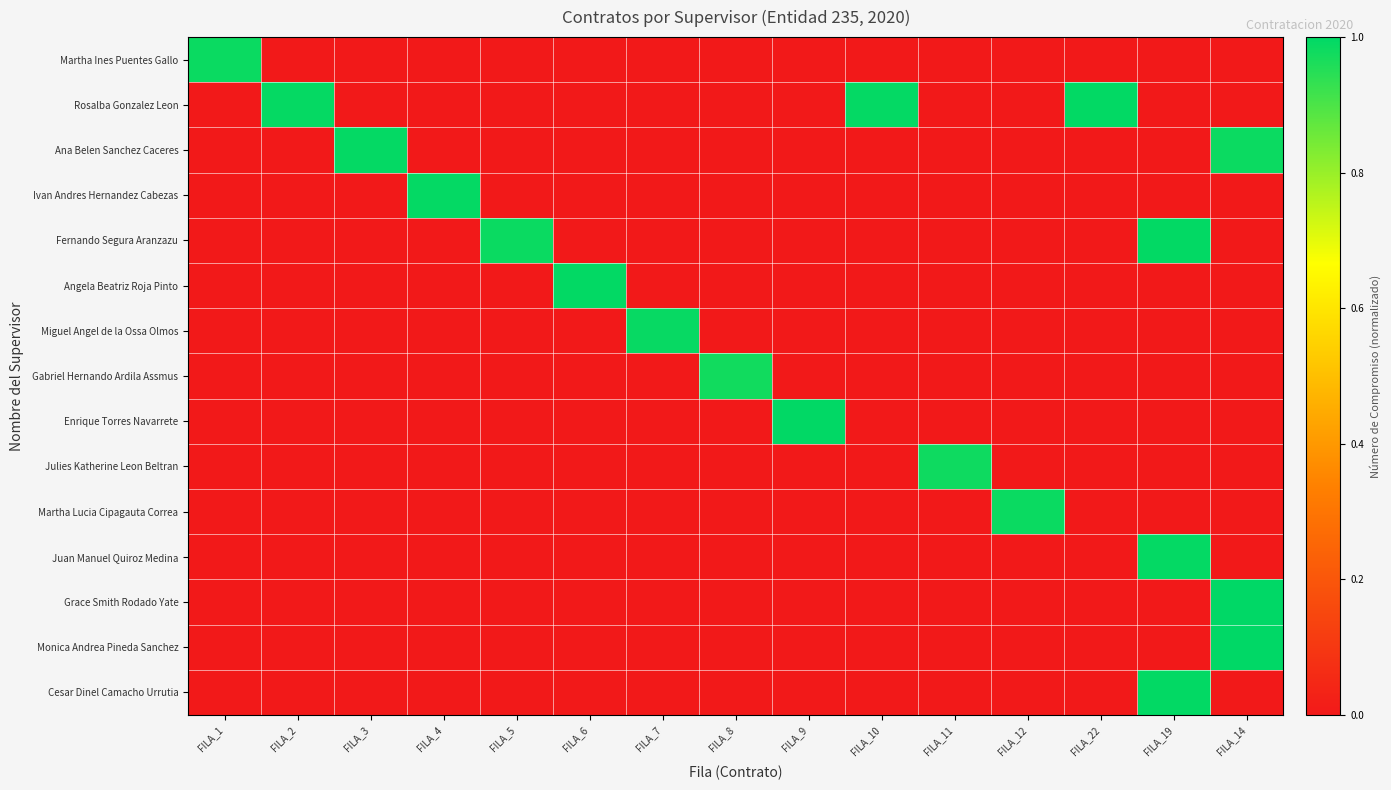

Which series changed the most between FILA_3 and FILA_14?

Grace Smith Rodado Yate